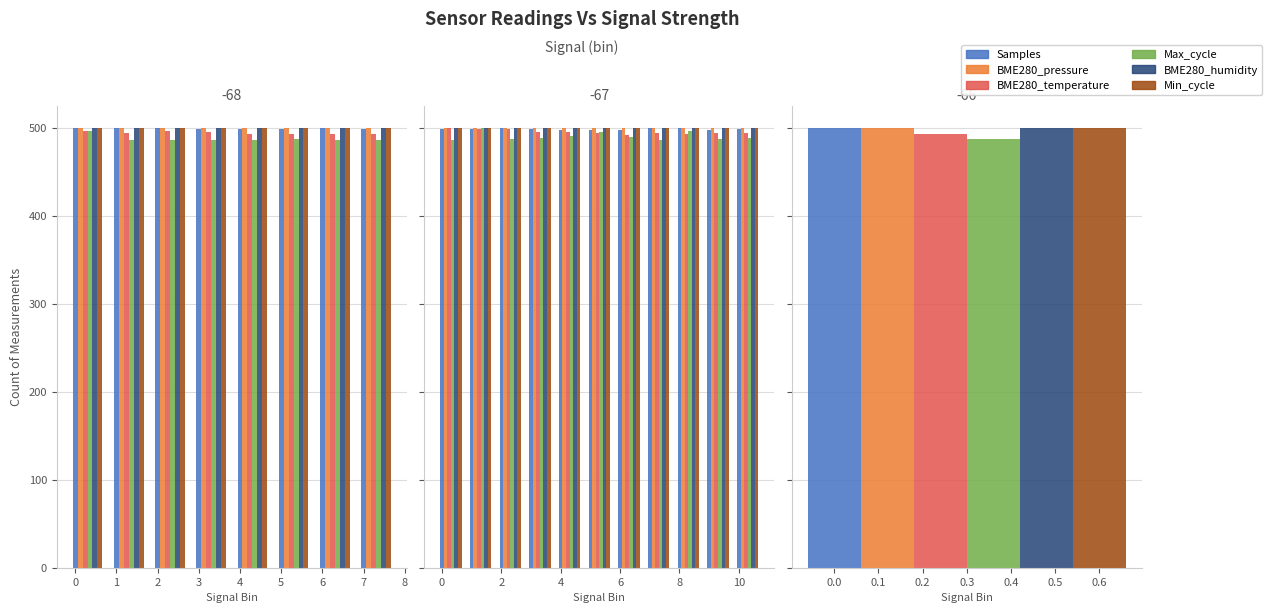

How many bars are there in each group?

6